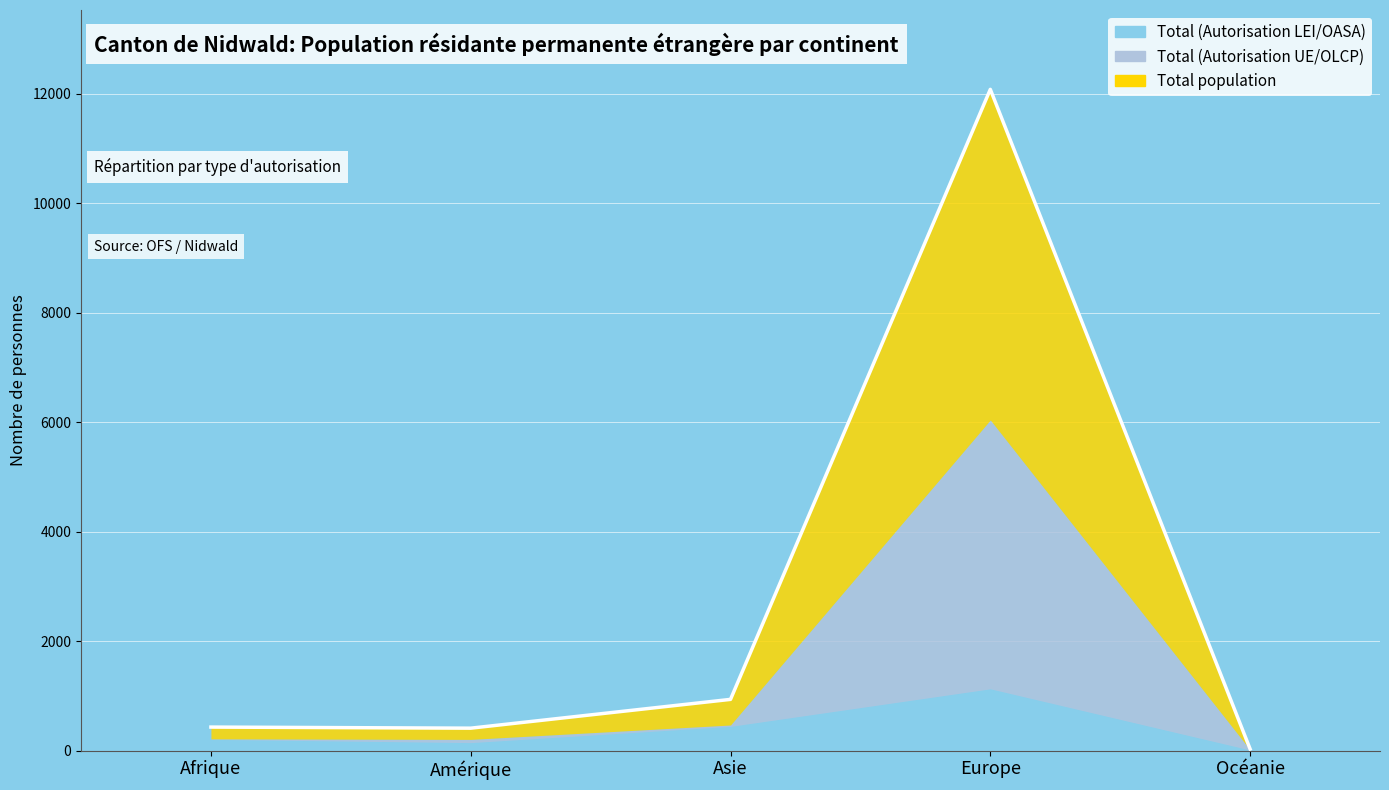

What is the value of the Total (Autorisation LEI/OASA) point at the 4th from the left?

1129